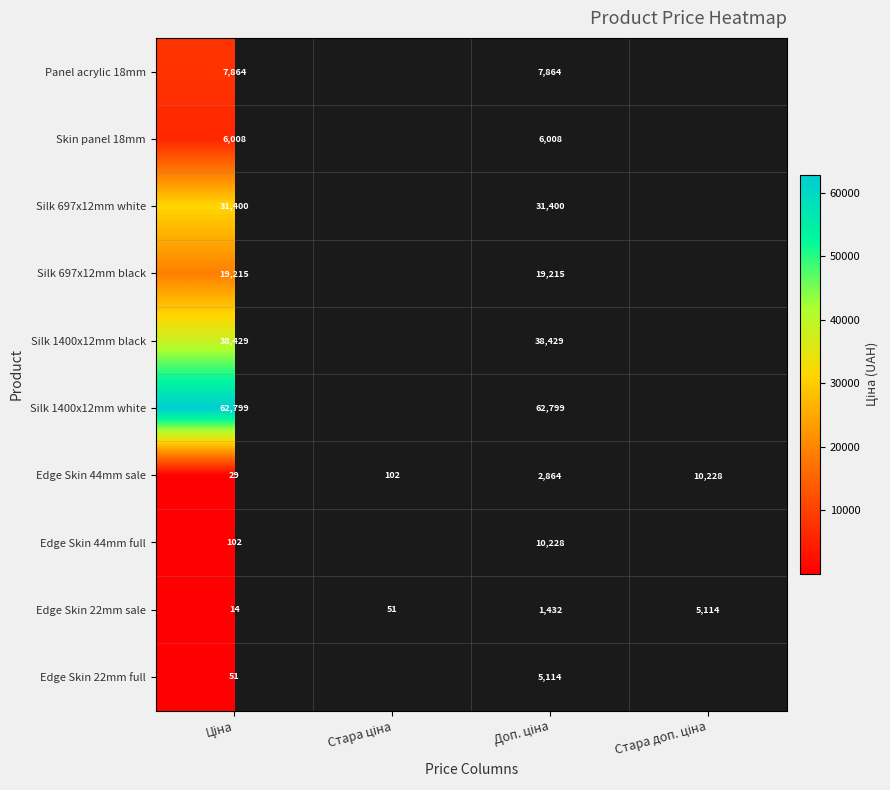

What is the greatest value displayed?

62799.5